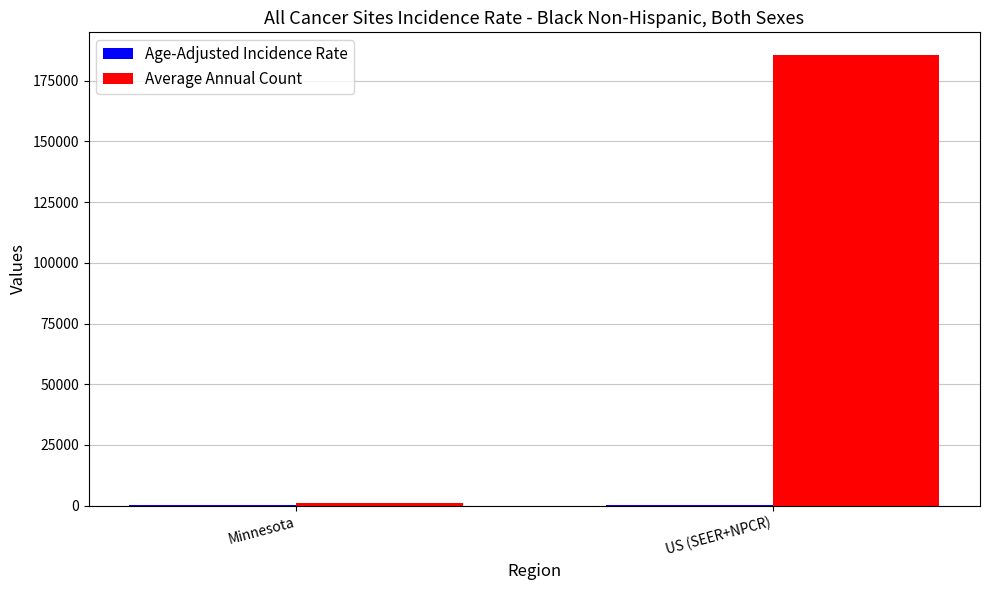

What is the total value across all series at Minnesota?

1530.2